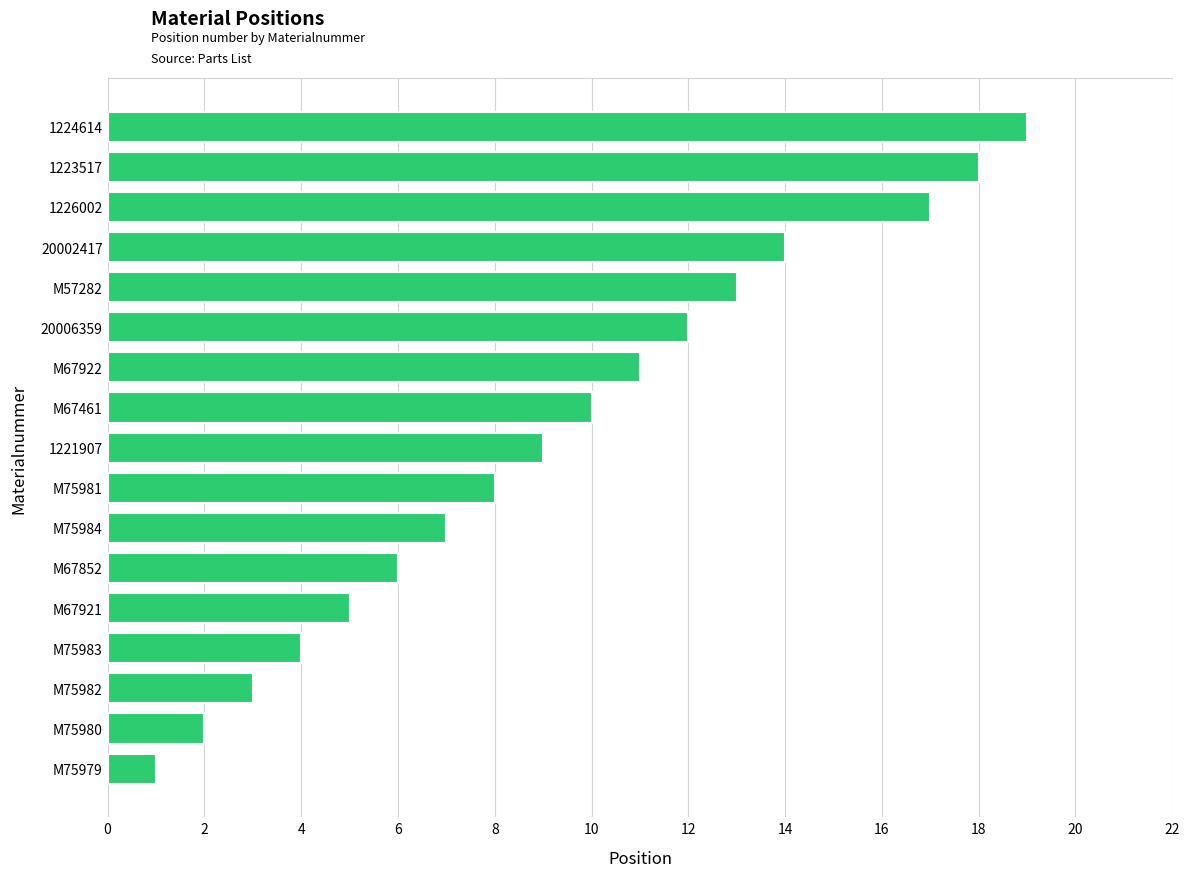

At which label is the value closest to 10?

M67461